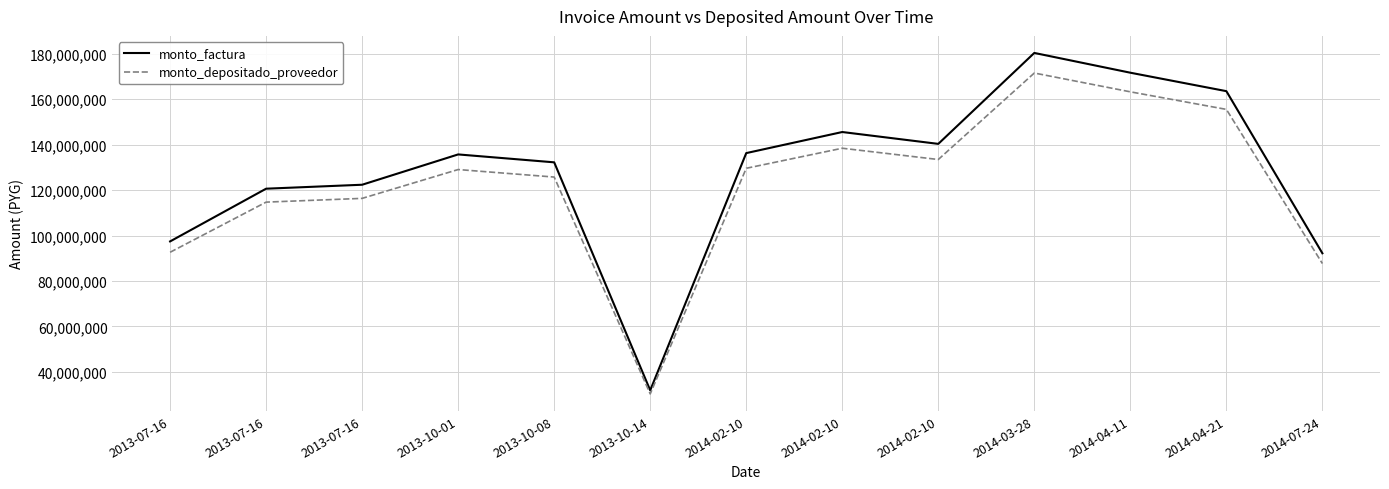

What is the maximum value shown in the chart?

180380000